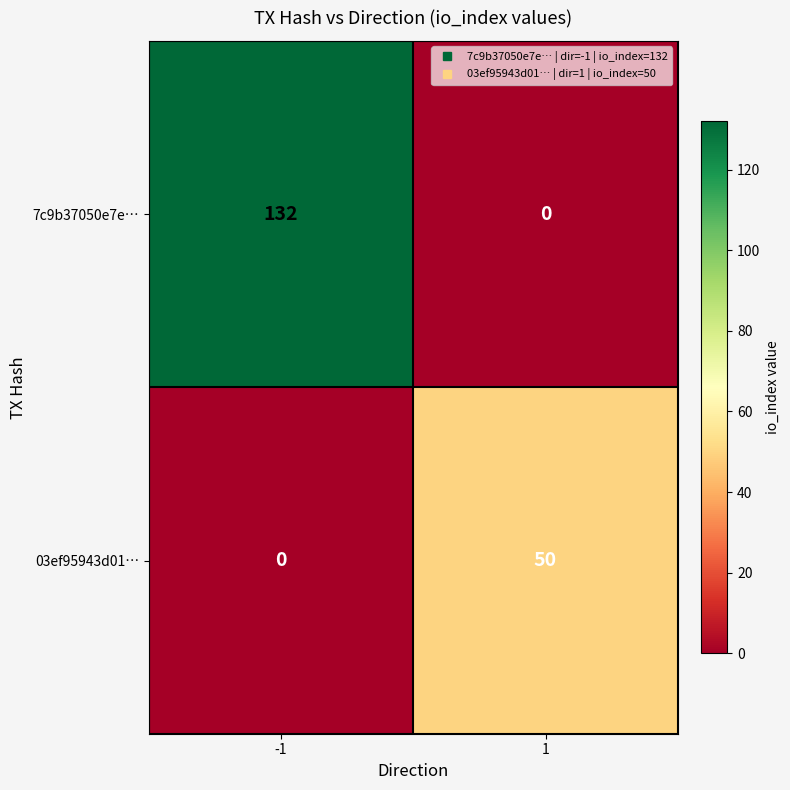

Reading left to right, transcribe all the data shown in this chart.

7c9b37050e7e…: -1=132	1=0
03ef95943d01…: -1=0	1=50